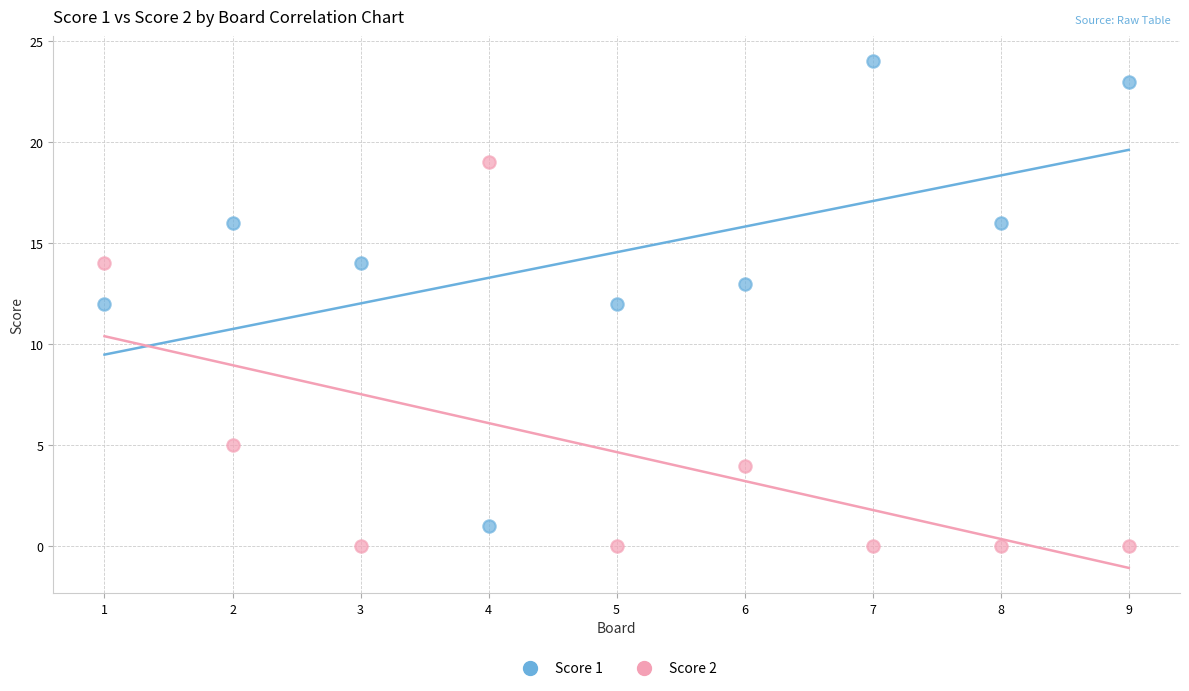

Which series reaches the maximum Y coordinate?

Score 1